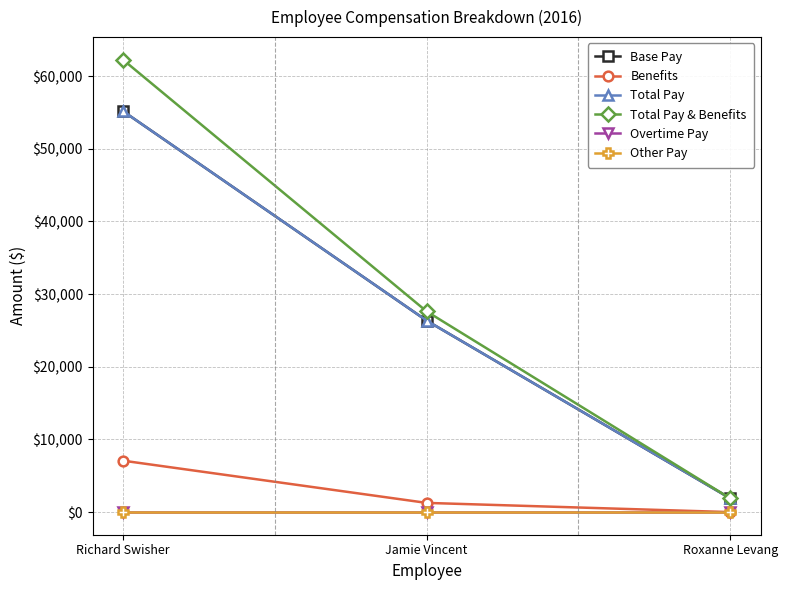

Is this an area chart (filled region under the line)?

No